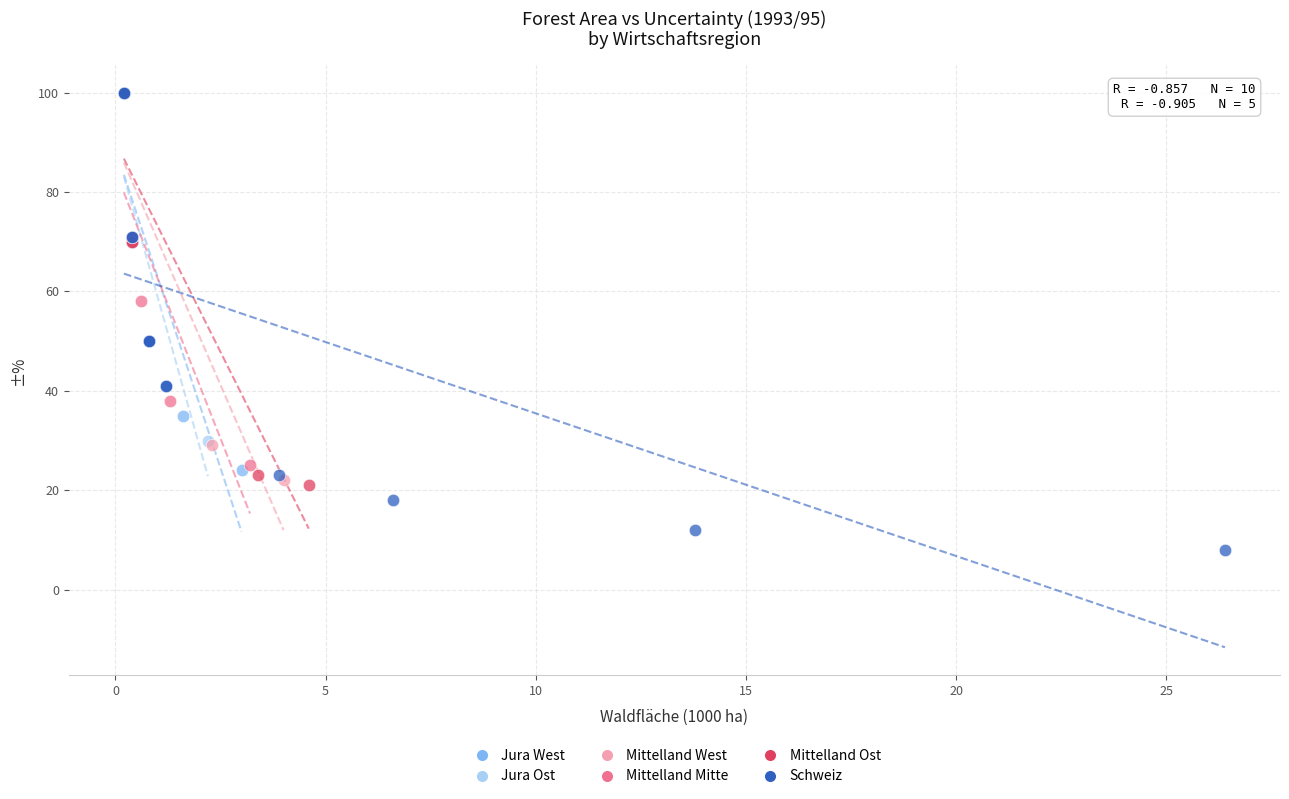

Which series contains the lowest Y value?

Schweiz